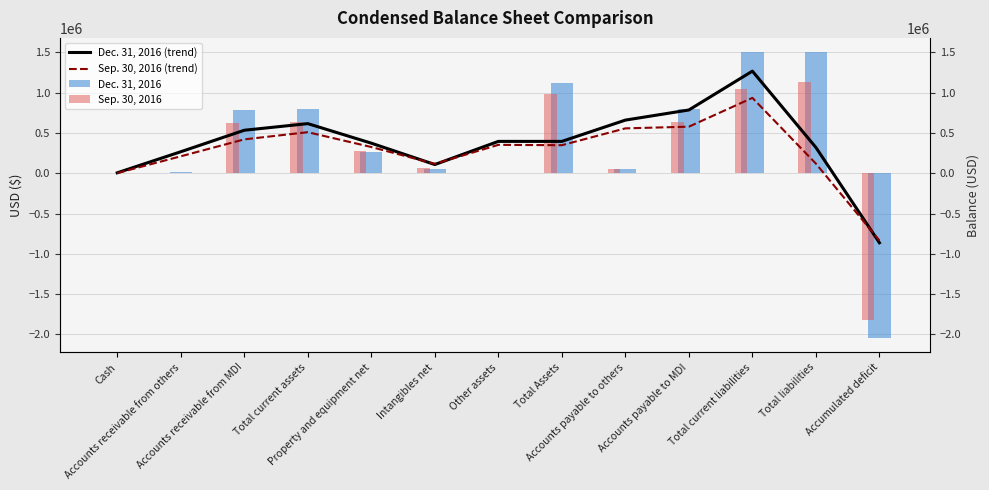

What is the highest value of the Dec. 31, 2016 (trend) series?

1267290.0